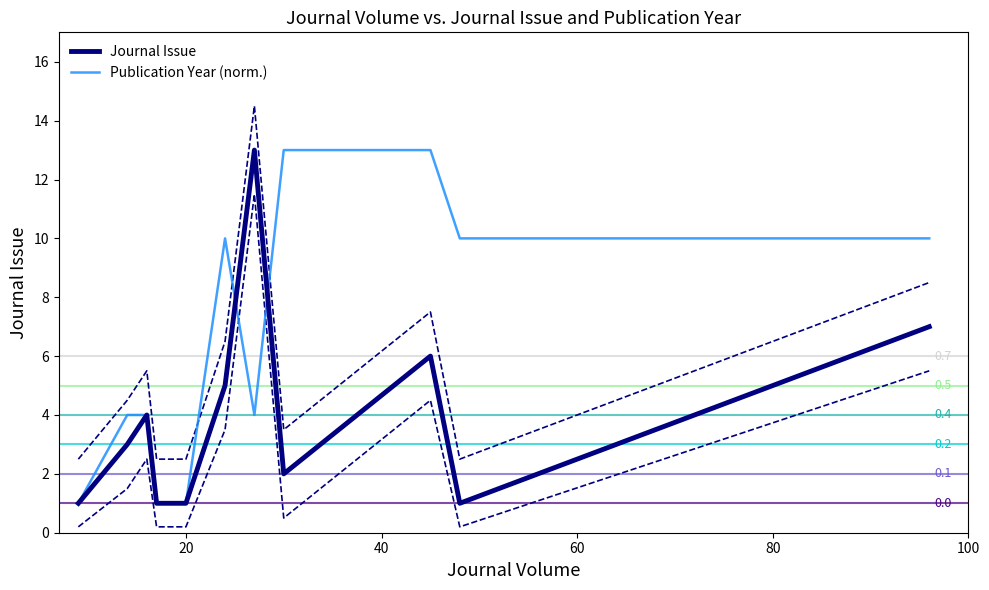

What is the maximum value for Journal Issue?

13